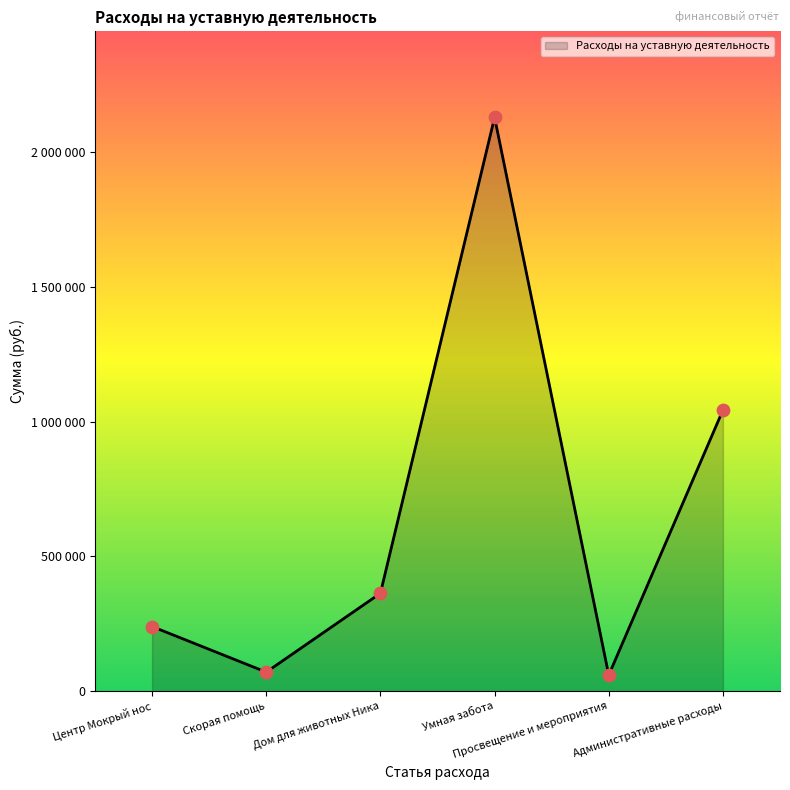

What is the change in value from Центр Мокрый нос to Скорая помощь?

-169100.8